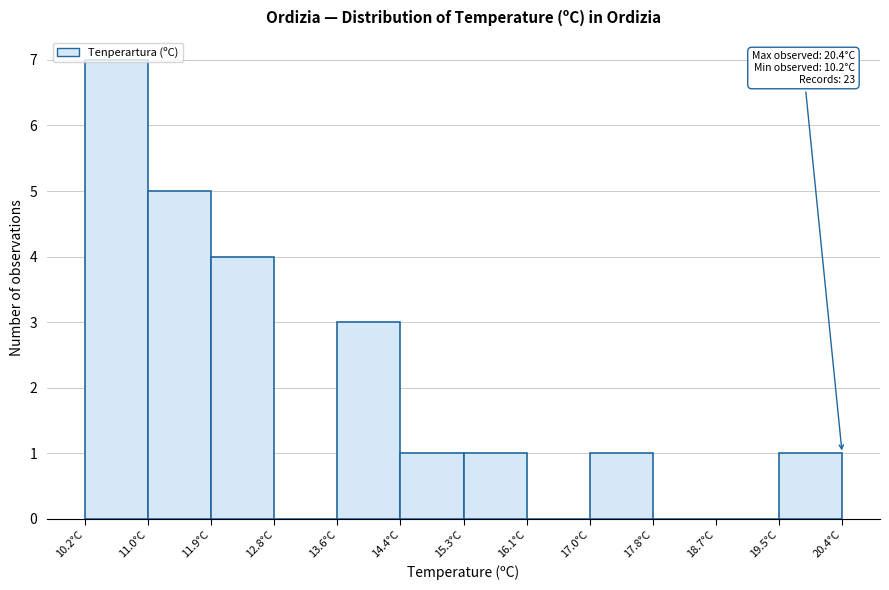

Over which range of the x-axis is the bar tallest?

10.20 to 11.05